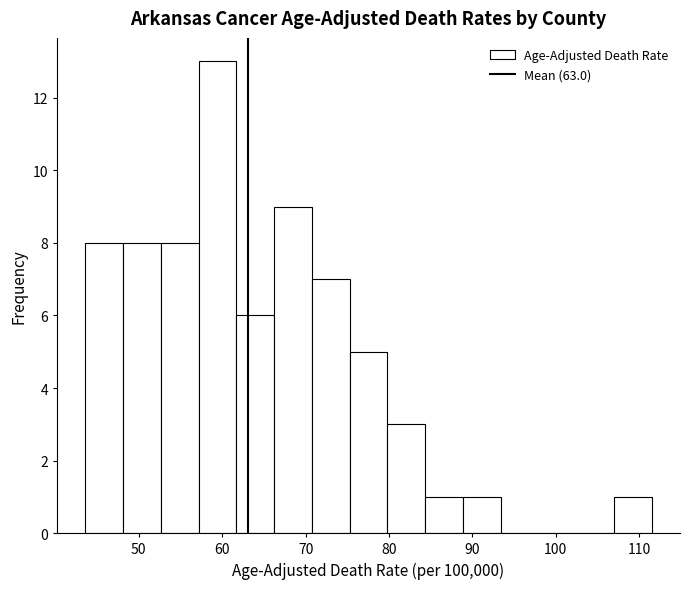

Reading left to right, transcribe this chart: for each bar, give the range it covers on the x-axis and its height. Neither the bar edges nor the heights are printed on the chart, so give them approximately, as read against the axes.

44 to 48: 8
48 to 53: 8
53 to 57: 8
57 to 62: 13
62 to 66: 6
66 to 71: 9
71 to 75: 7
75 to 80: 5
80 to 84: 3
84 to 89: 1
89 to 93: 1
93 to 98: 0
98 to 102: 0
102 to 107: 0
107 to 112: 1